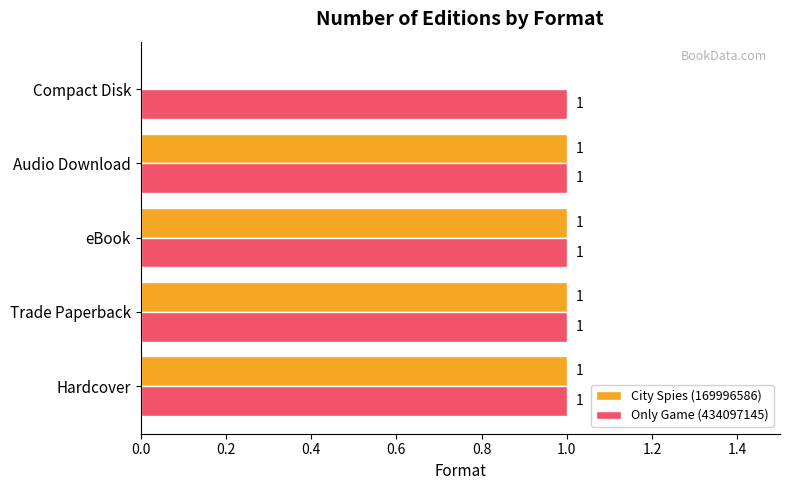

Which series has the widest spread of values?

City Spies (169996586)